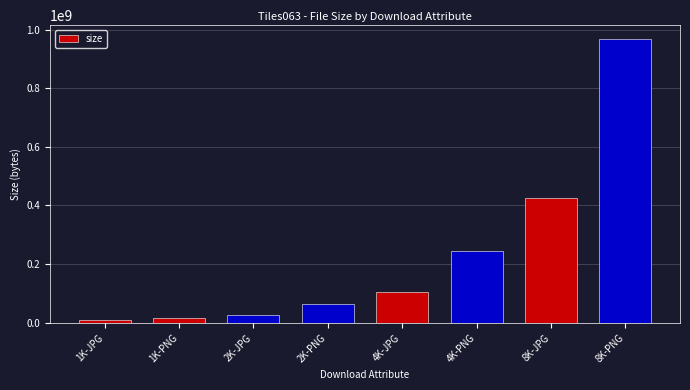

What is the sum of all values?

1861335566